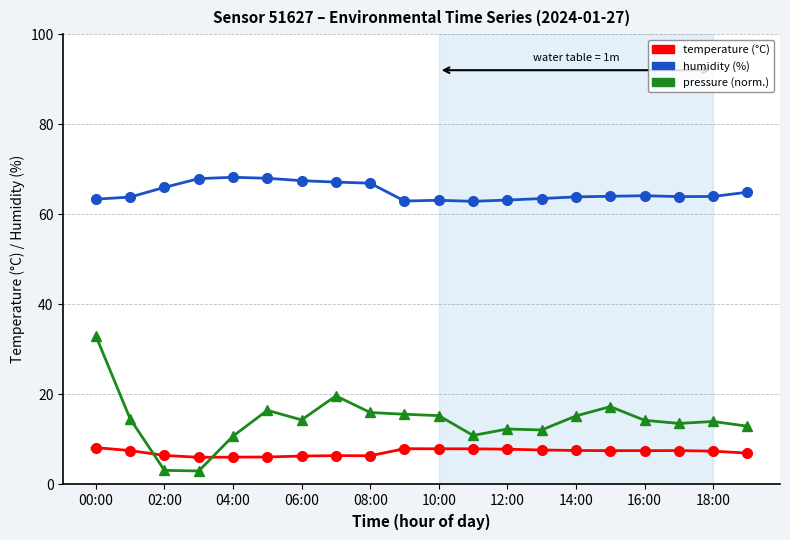

What is the maximum value shown in the chart?

68.2